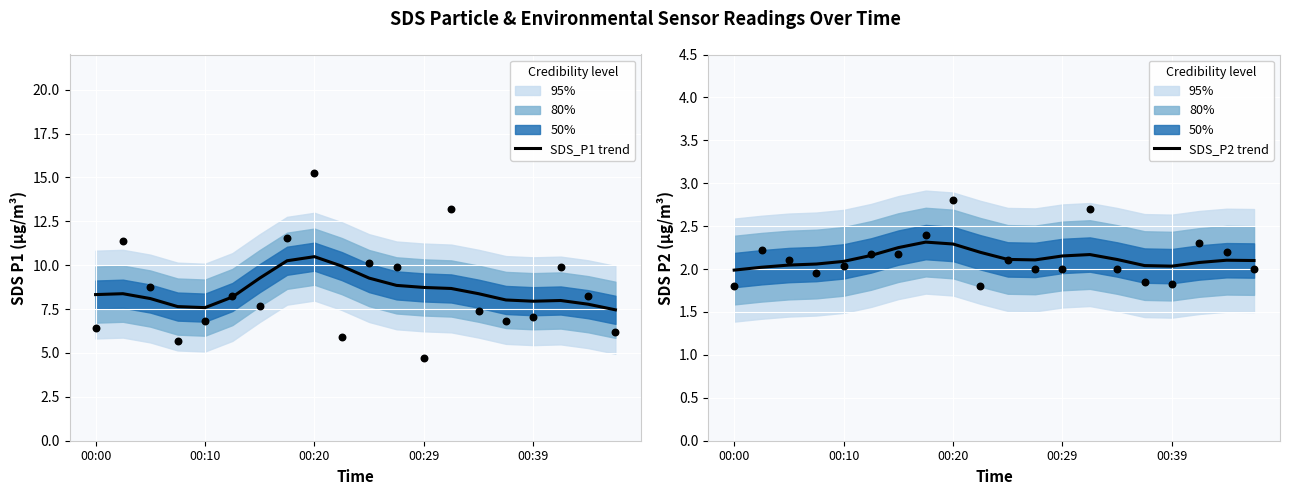

True or false: SDS_P1 trend has a value of 10.5 at 00:20.

True